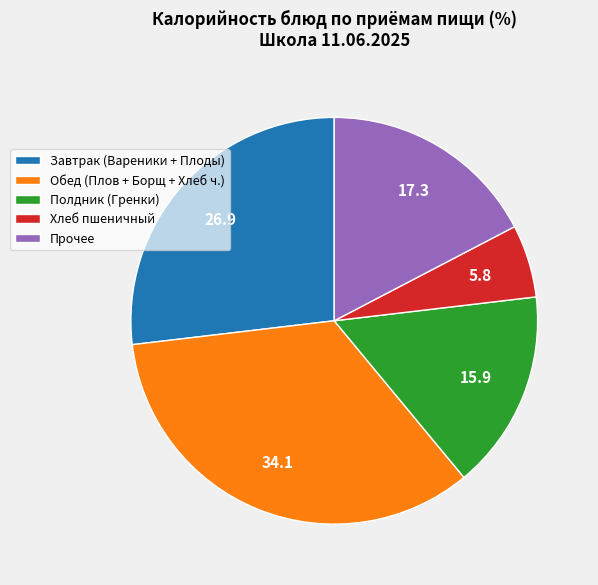

Which category has the smallest portion of the pie?

Хлеб пшеничный